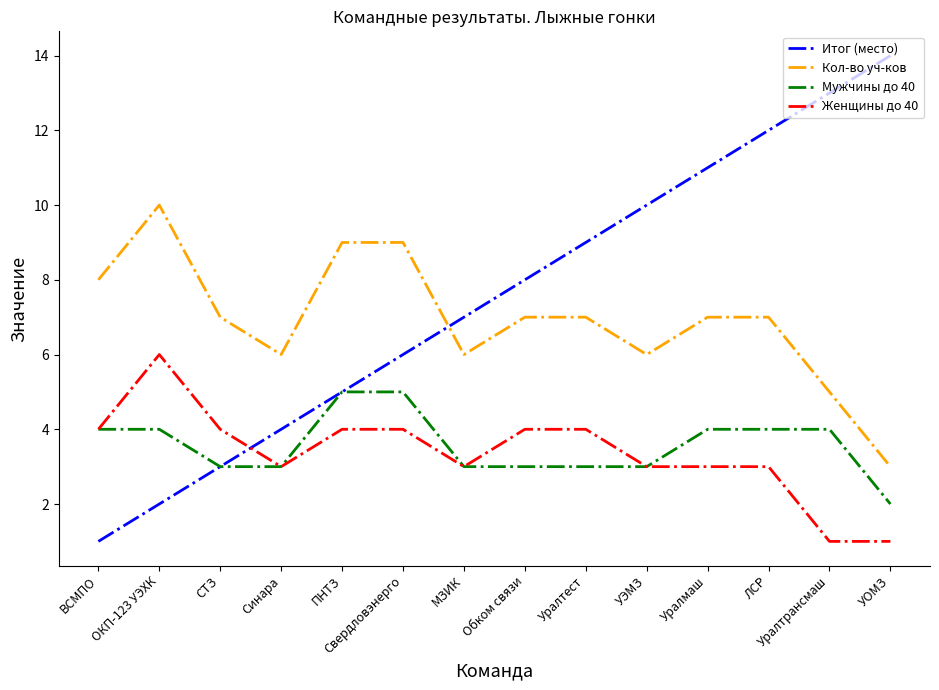

Reading left to right, transcribe all the data shown in this chart.

Итог (место): 1	2	3	4	5	6	7	8	9	10	11	12	13	14
Кол-во уч-ков: 8	10	7	6	9	9	6	7	7	6	7	7	5	3
Мужчины до 40: 4	4	3	3	5	5	3	3	3	3	4	4	4	2
Женщины до 40: 4	6	4	3	4	4	3	4	4	3	3	3	1	1